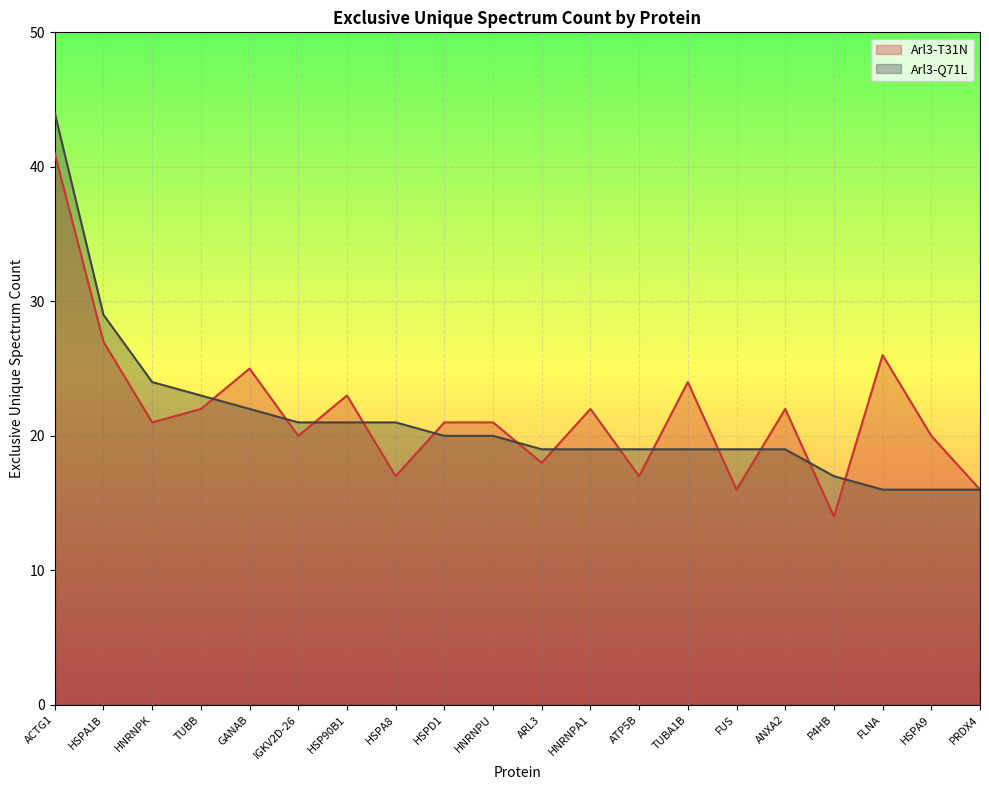

What is the sum of the Arl3-Q71L values at ANXA2 and PRDX4?

35